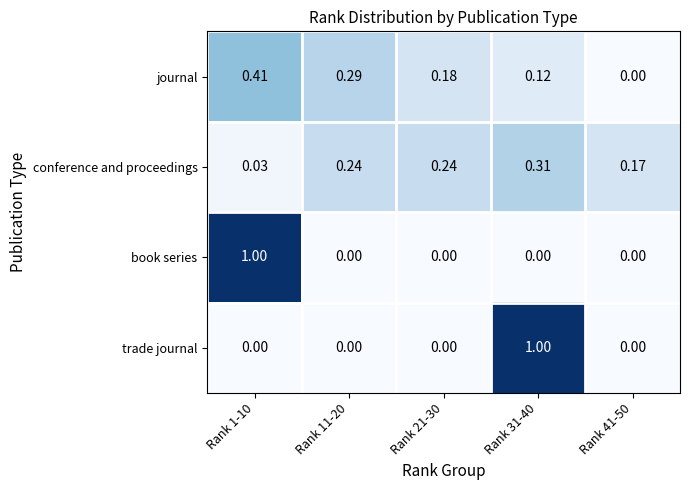

Between Rank 1-10 and Rank 41-50, which series saw the biggest shift?

book series